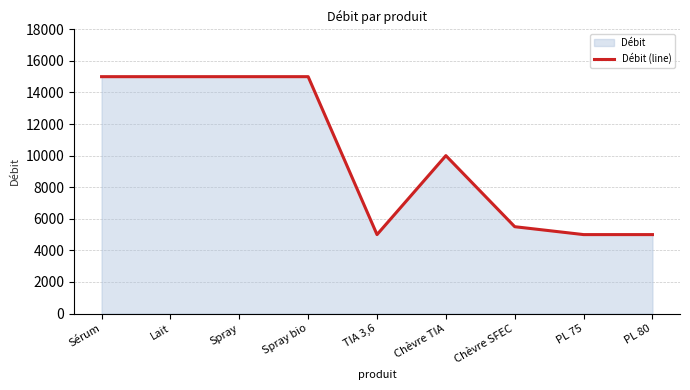

Which has a higher value, Spray bio or Chèvre TIA?

Spray bio